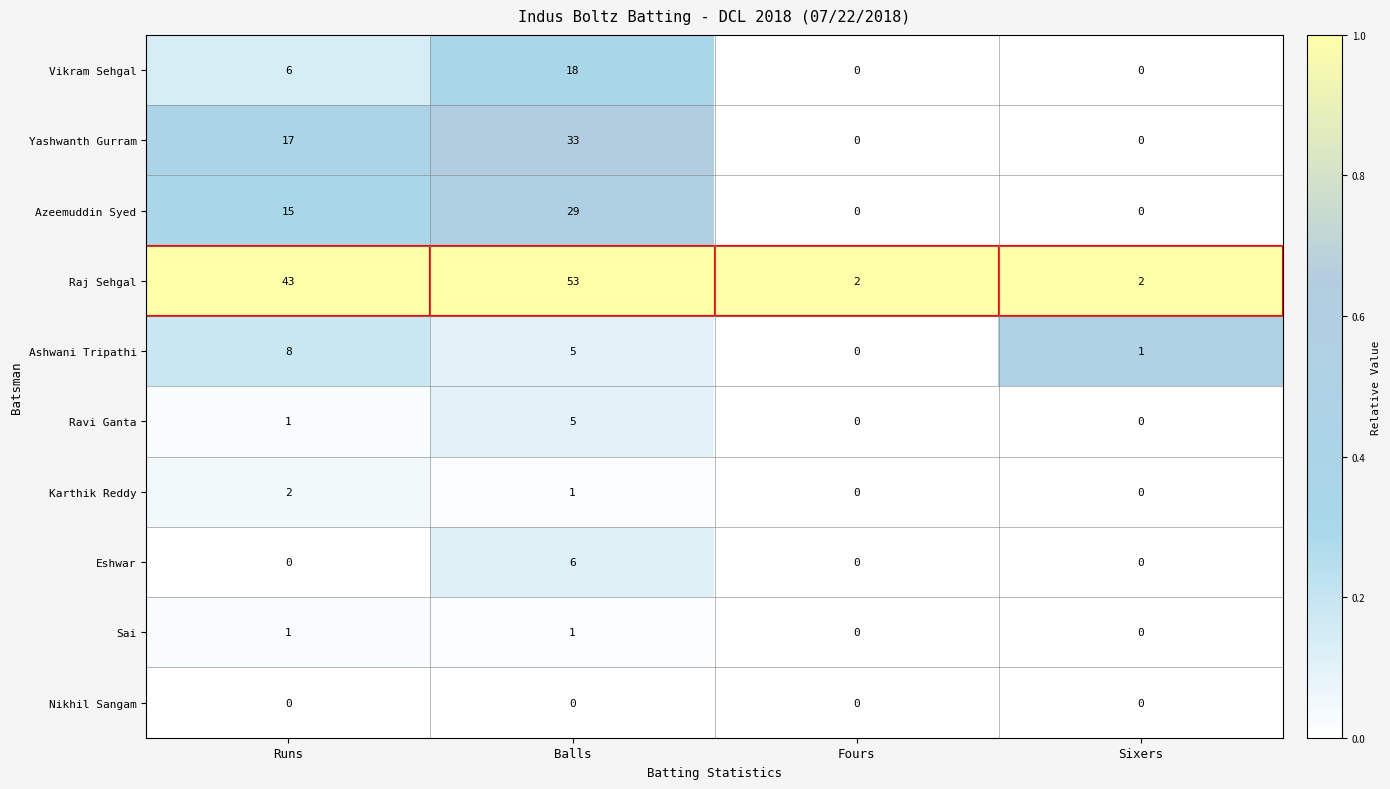

What is the difference between the maximum and second lowest values in the Eshwar series?

6